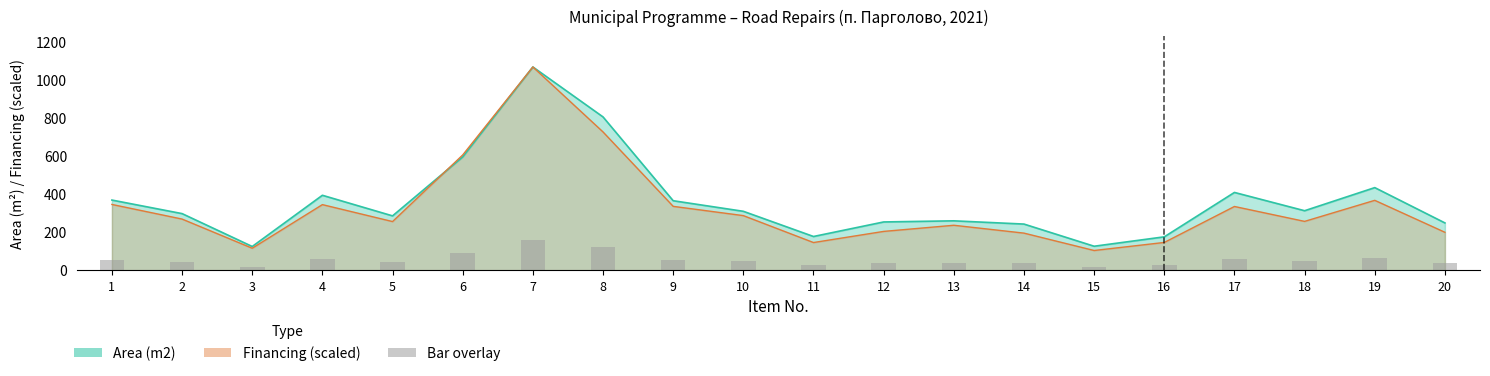

Between 12 and 6, which is larger?

6